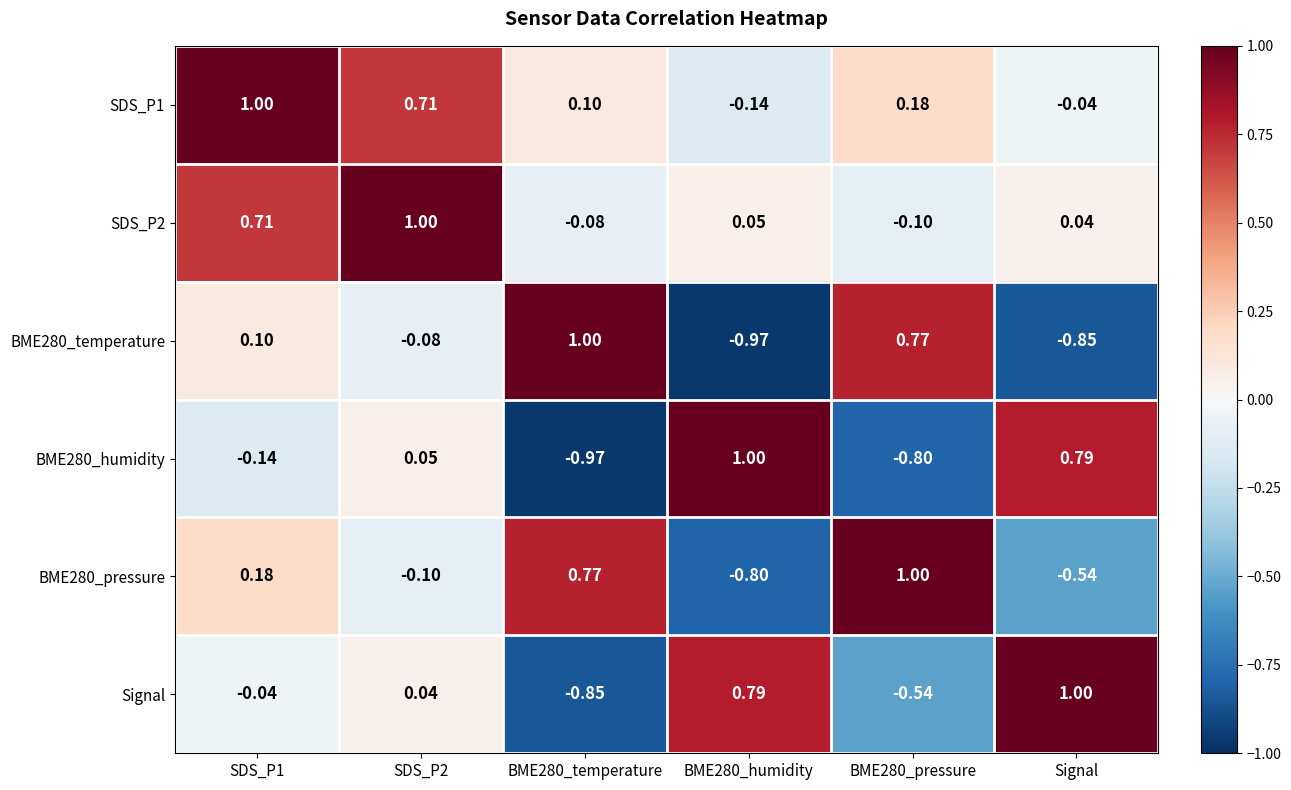

How many data points does each series have?

6